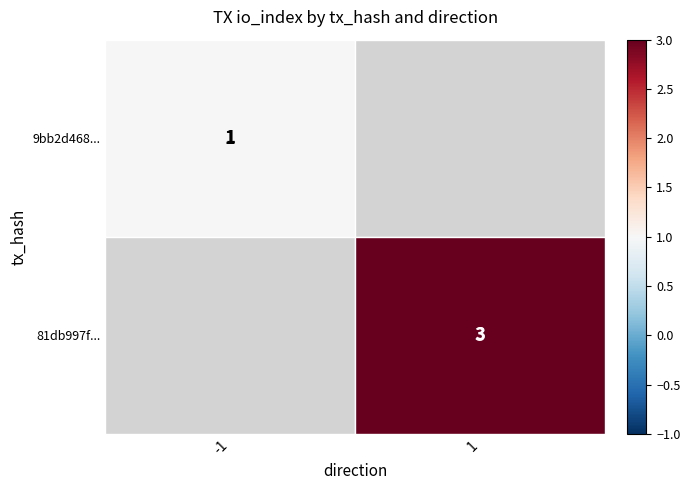

Is it true that 81db997f... equals 3 at 1?

True